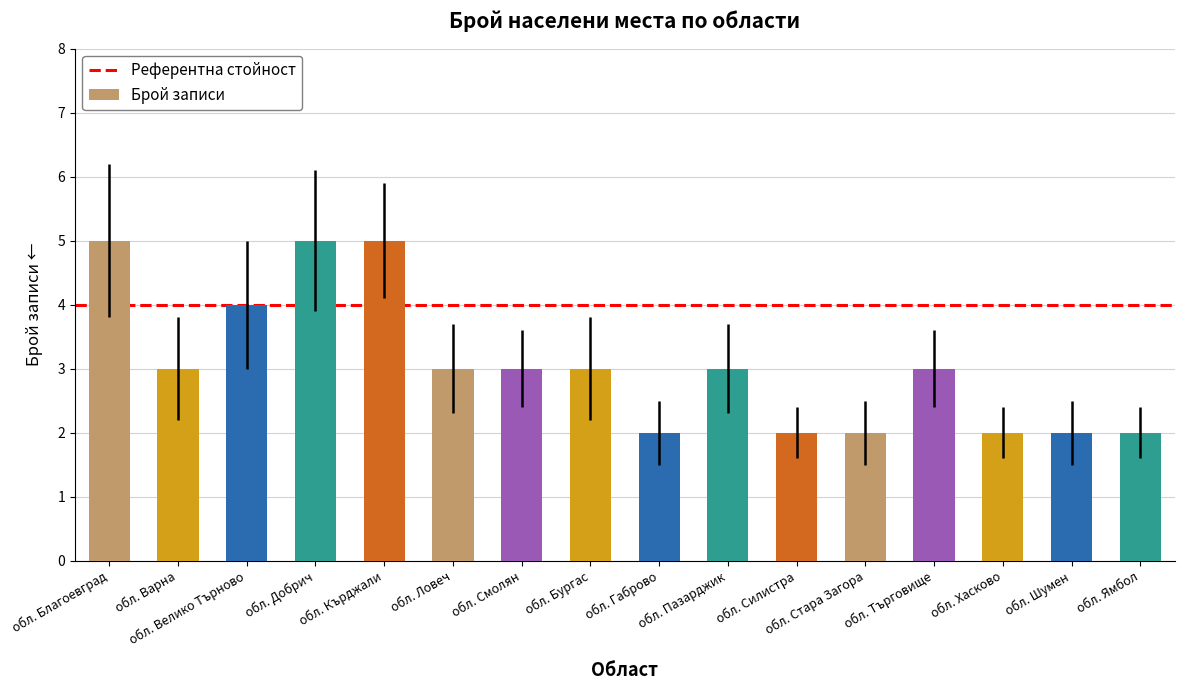

What is the ratio of the value at обл. Пазарджик to the value at обл. Търговище?

1.0